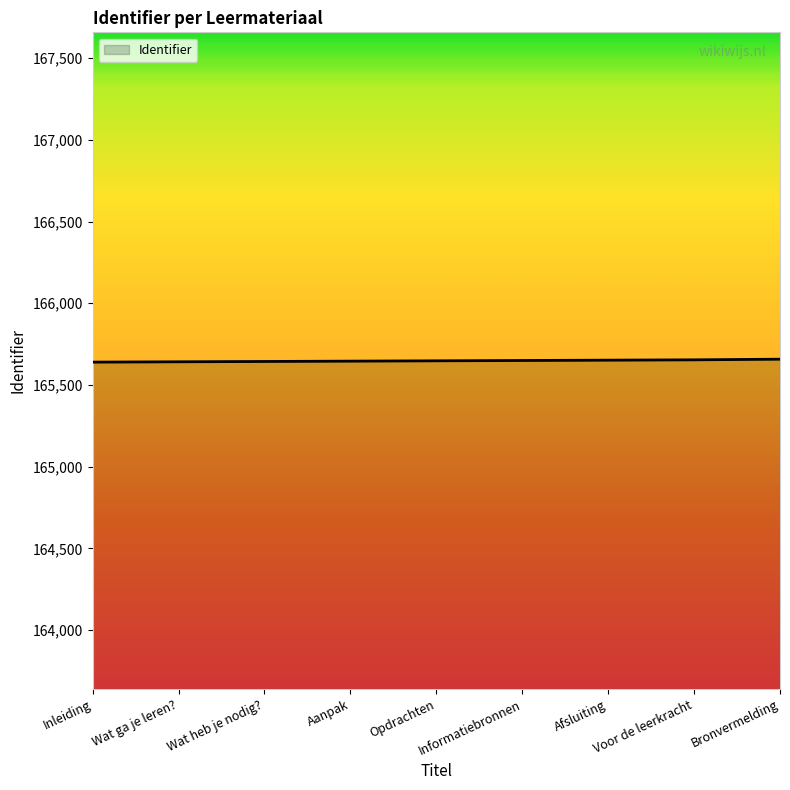

What is the minimum value shown in the chart?

165640